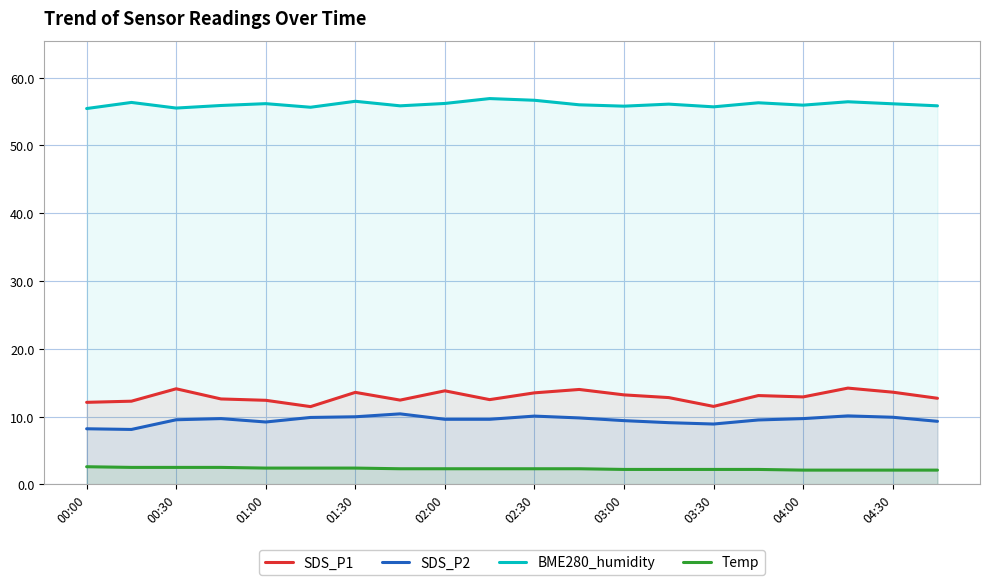

Reading left to right, list all the values displayed in this chart.

SDS_P1: 12.1	12.3	14.1	12.6	12.4	11.5	13.6	12.4	13.8	12.5	13.5	14.0	13.2	12.8	11.5	13.1	12.9	14.2	13.6	12.7
SDS_P2: 8.2	8.1	9.5	9.7	9.2	9.9	10.0	10.4	9.6	9.6	10.1	9.8	9.4	9.1	8.9	9.5	9.7	10.1	9.9	9.3
BME280_humidity: 55.5	56.4	55.5	55.9	56.2	55.6	56.5	55.9	56.2	56.9	56.7	56.0	55.8	56.1	55.7	56.3	56.0	56.5	56.1	55.9
Temp: 2.6	2.5	2.5	2.5	2.4	2.4	2.4	2.3	2.3	2.3	2.3	2.3	2.2	2.2	2.2	2.2	2.1	2.1	2.1	2.1